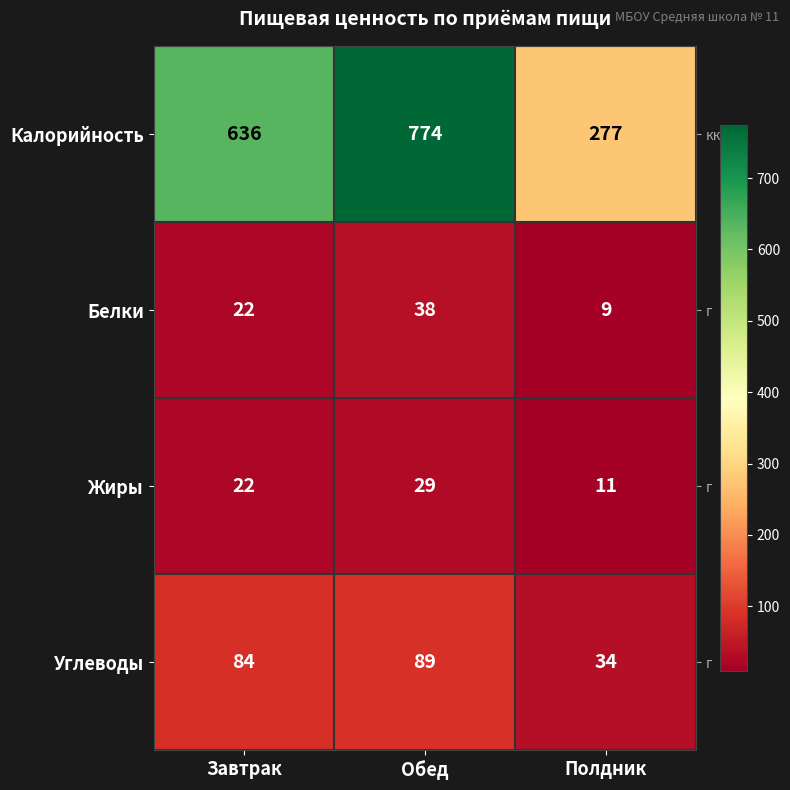

Rank the series by their maximum value, from lowest to highest.

Жиры, Белки, Углеводы, Калорийность